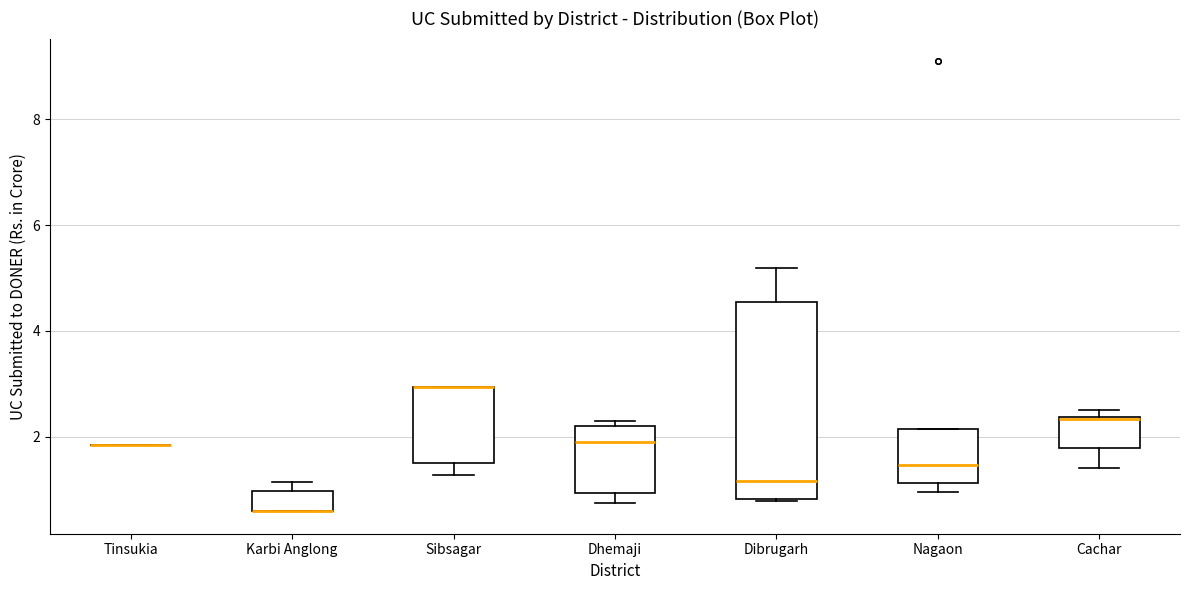

Where is the lower edge of the box for Nagaon on the y-axis? The values are not printed on the chart, so give them approximately, as read against the axis.

1.2